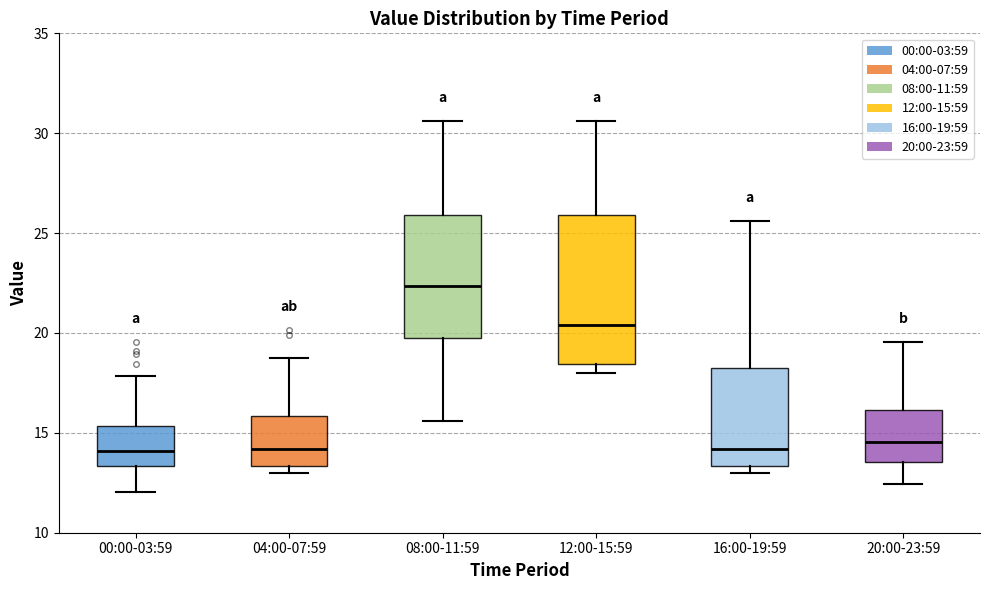

Comparing the boxes themselves (not the whiskers), which one is the tallest?

12:00-15:59